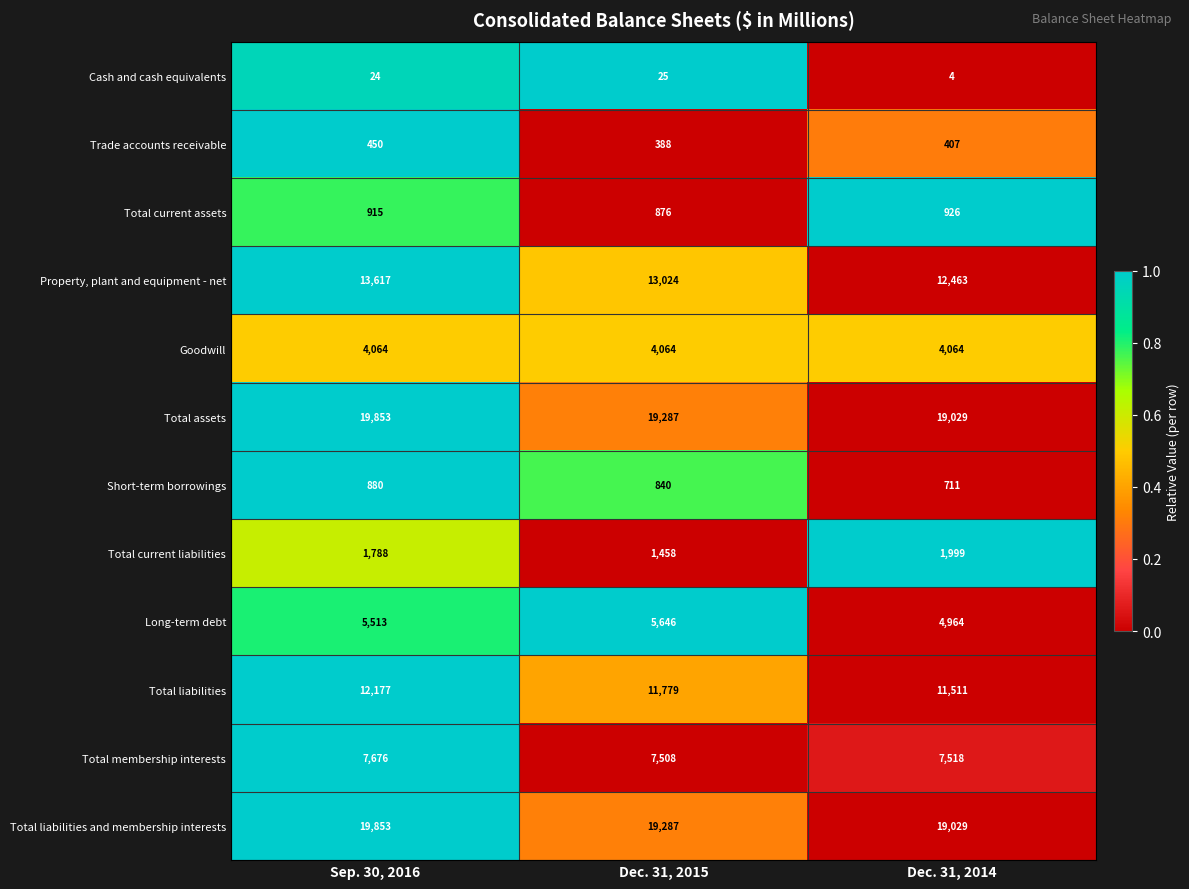

Count the number of categories in the chart.

3